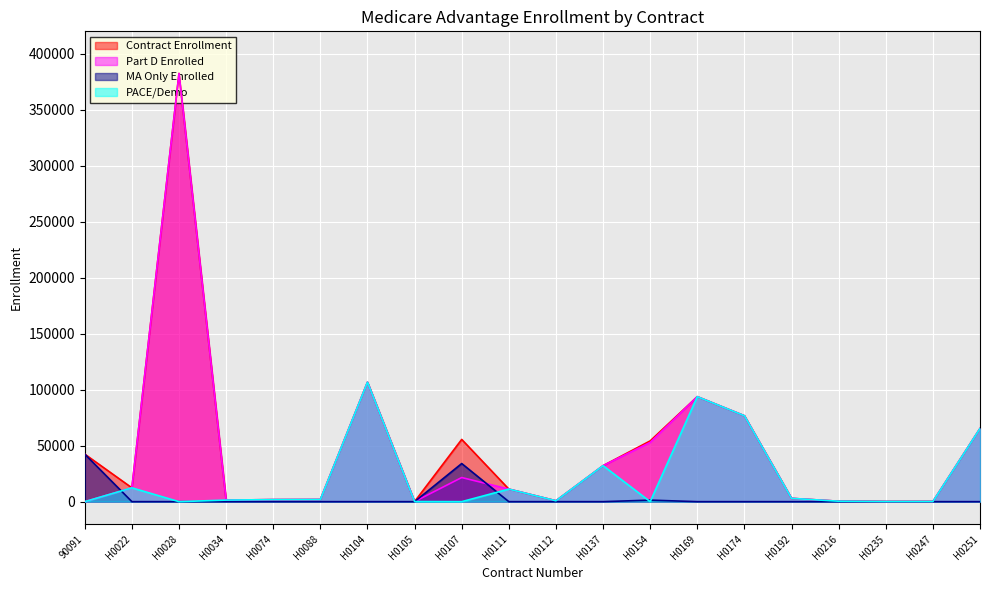

What is the spread (max minus min) of values at H0034?

1396